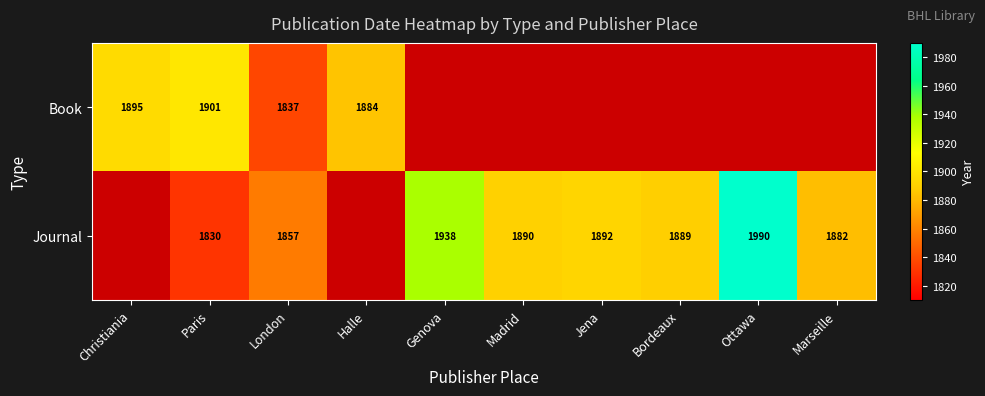

What is the total value across all series at Paris?

3731